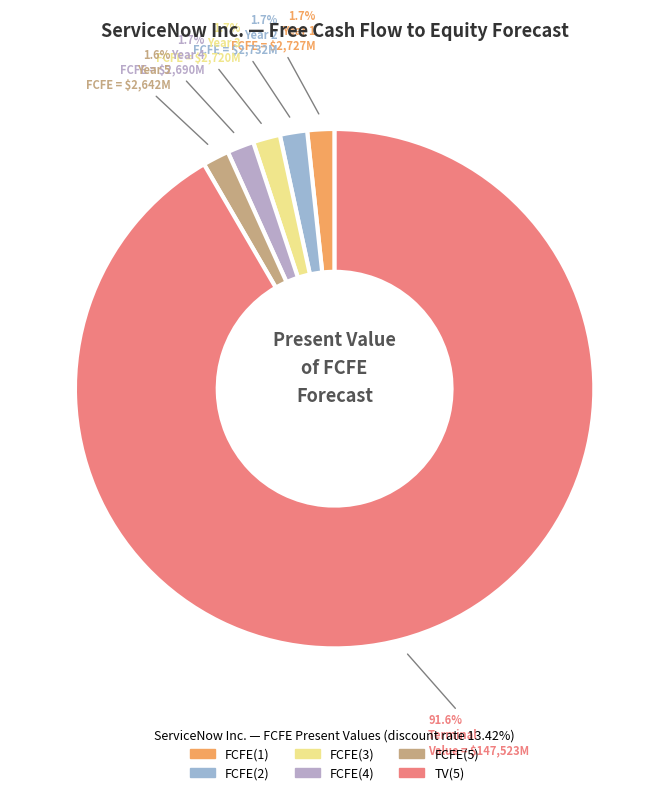

Which has a higher value, FCFE(2) or TV(5)?

TV(5)